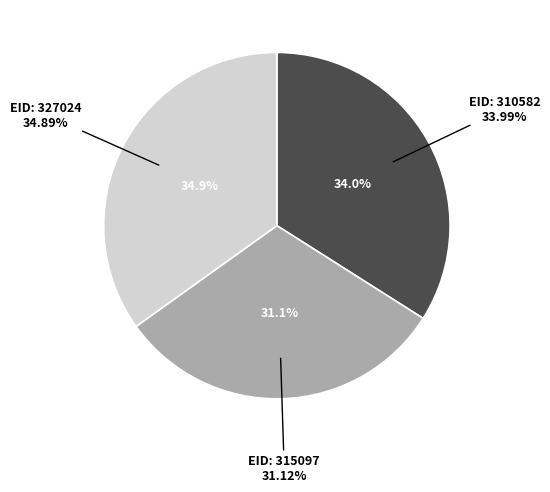

Do 310582 and 327024 together represent more than half of the pie?

Yes